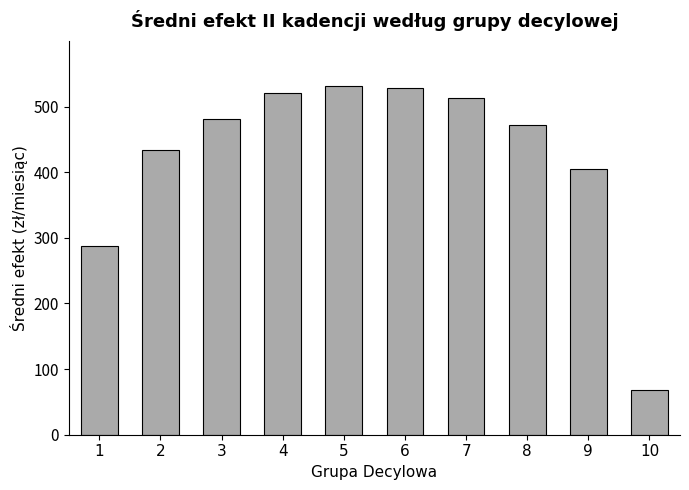

What is the greatest value displayed?

531.1